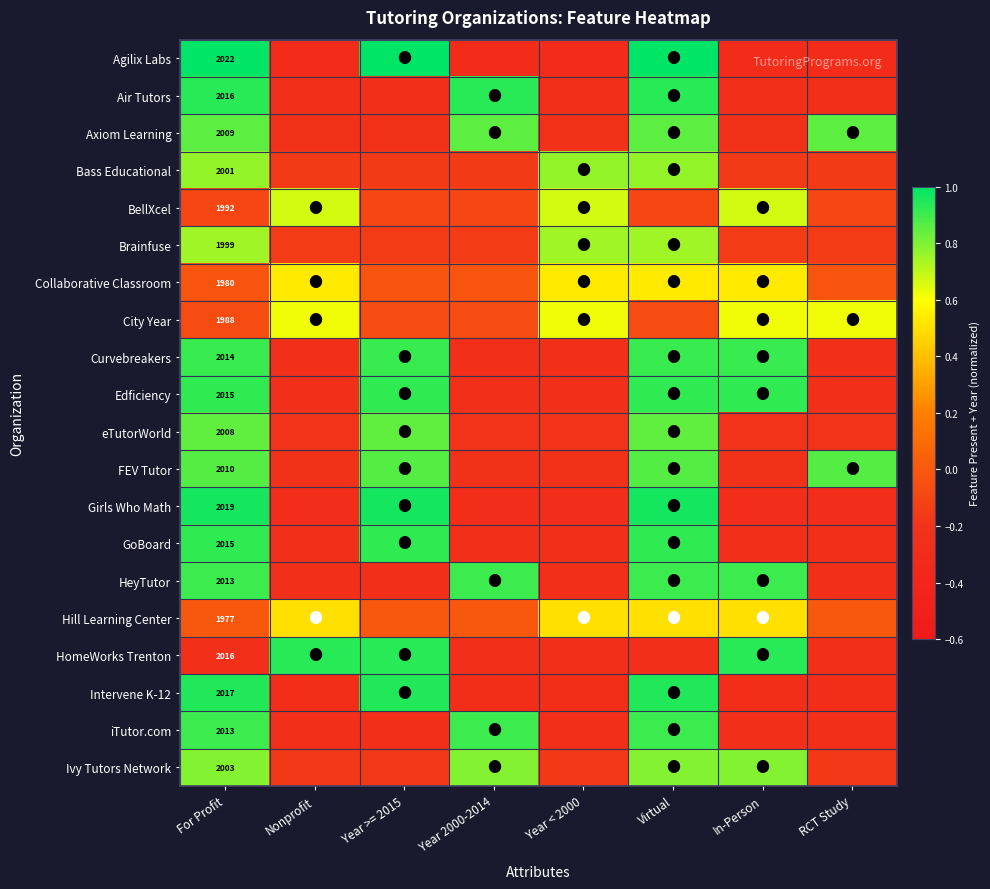

Is the value of Agilix Labs at Year < 2000 greater than the value of Girls Who Math at Year < 2000?

No